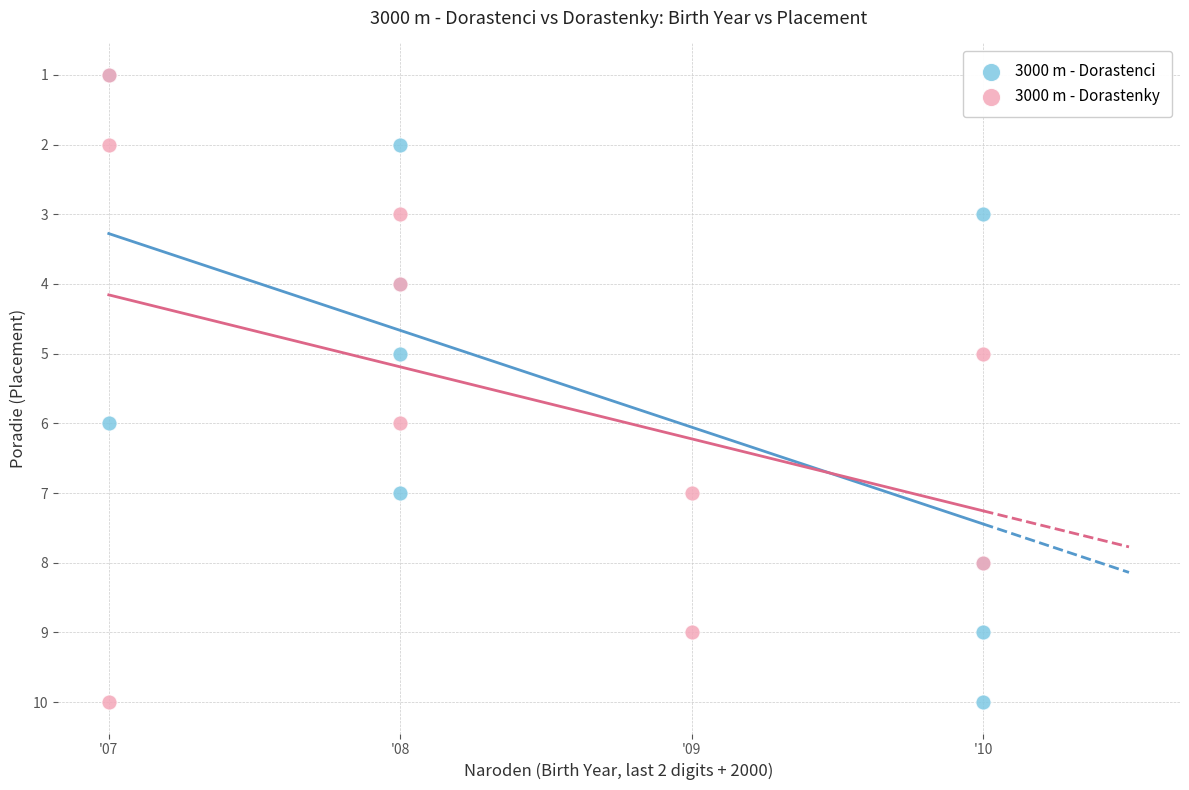

What are all the series names shown in the legend?

3000 m - Dorastenci, 3000 m - Dorastenky